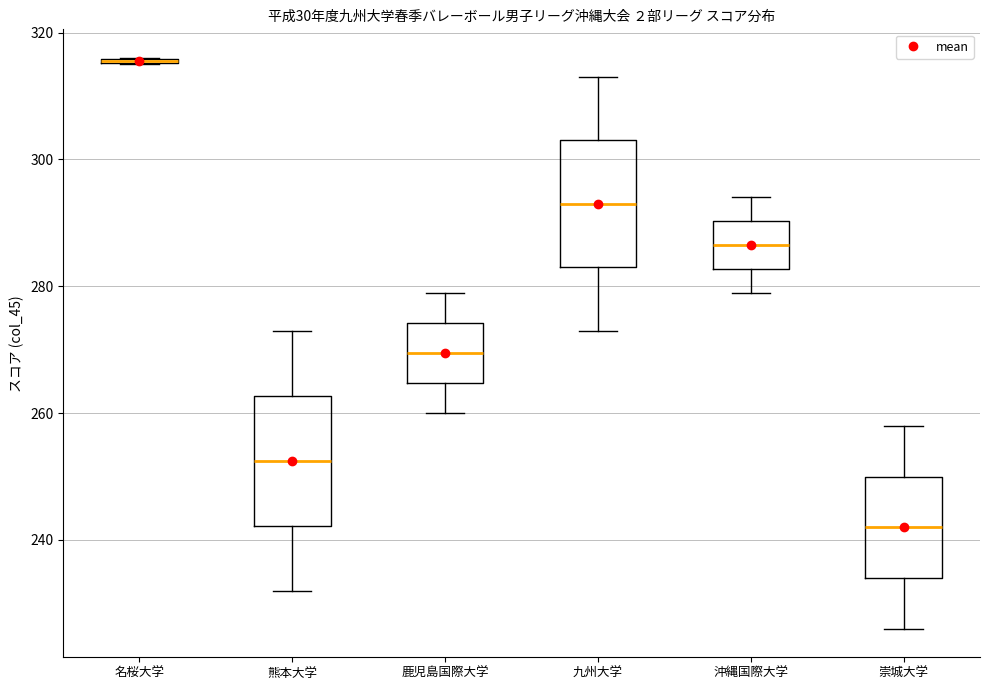

Reading left to right, transcribe this box plot: for each box, give where its median line is, the range the box spans, and where its two whiskers end, as read against the y-axis. The values are not printed on the chart, so give them approximately, as read against the axis.

名桜大学: box collapsed to a line at 316, whiskers 316 to 316
熊本大学: median 252, box 242 to 262, whiskers 232 to 274
鹿児島国際大学: median 270, box 264 to 274, whiskers 260 to 280
九州大学: median 294, box 284 to 304, whiskers 274 to 314
沖縄国際大学: median 286, box 282 to 290, whiskers 280 to 294
崇城大学: median 242, box 234 to 250, whiskers 226 to 258